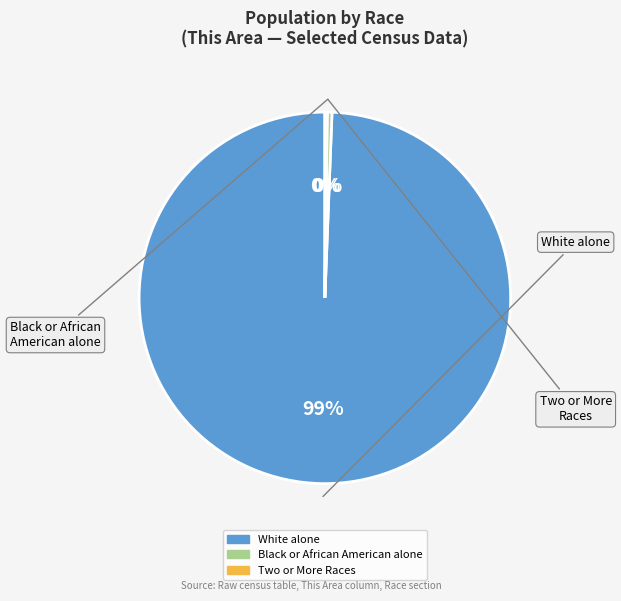

To the nearest percent, what is the average slice percentage?

33%